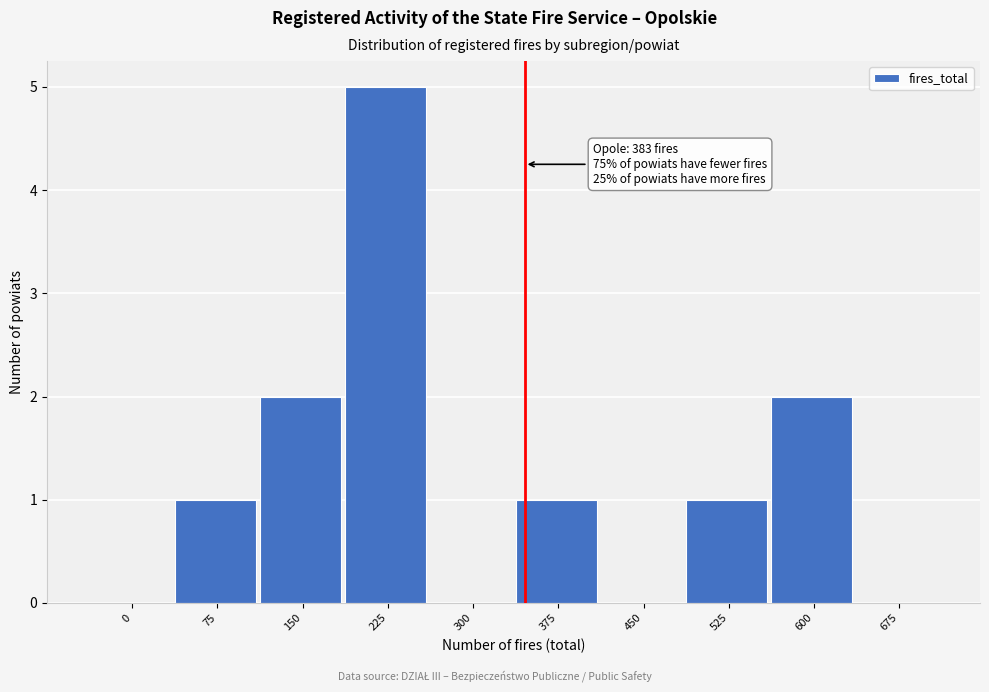

Reading left to right, transcribe all the data shown in this chart.

0=0	75=1	150=2	225=5	300=0	375=1	450=0	525=1	600=2	675=0